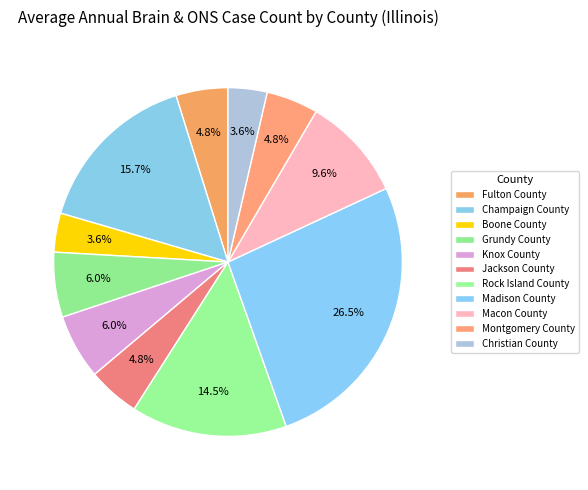

What is the largest slice in the pie chart?

Madison County